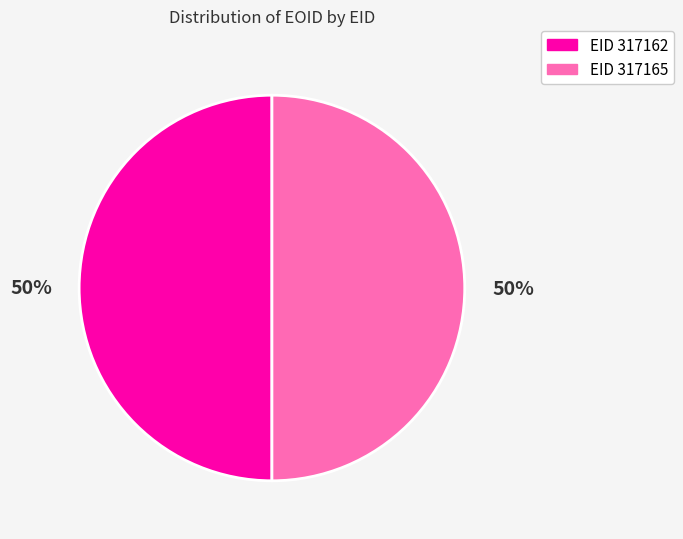

To the nearest percent, what is the average slice percentage?

50%